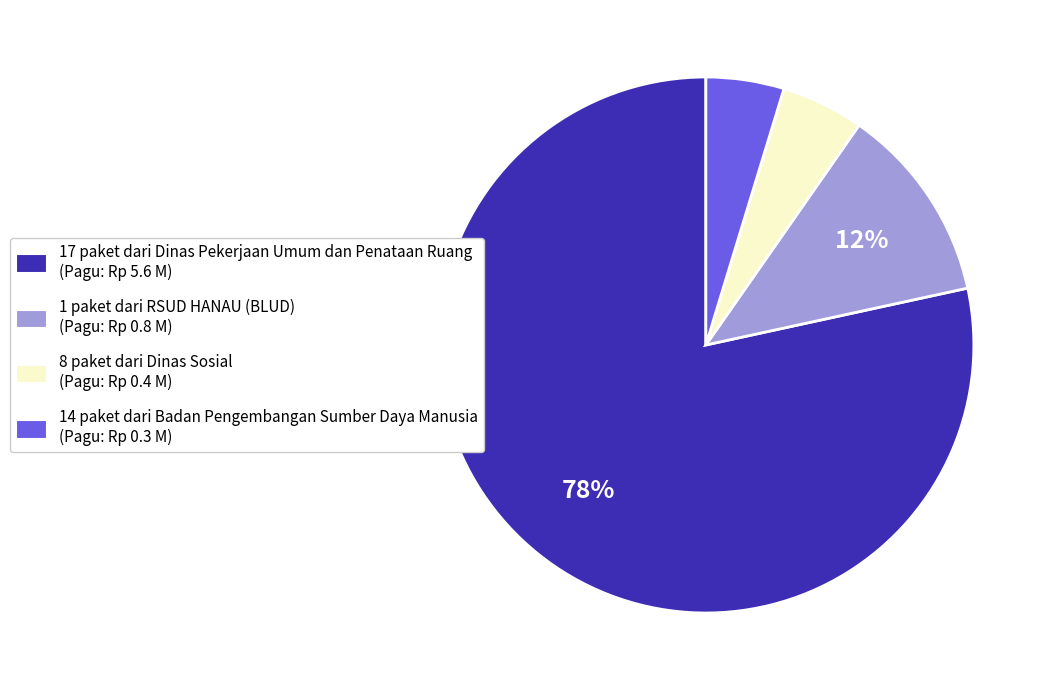

Is there any slice that represents more than half of the pie?

Yes